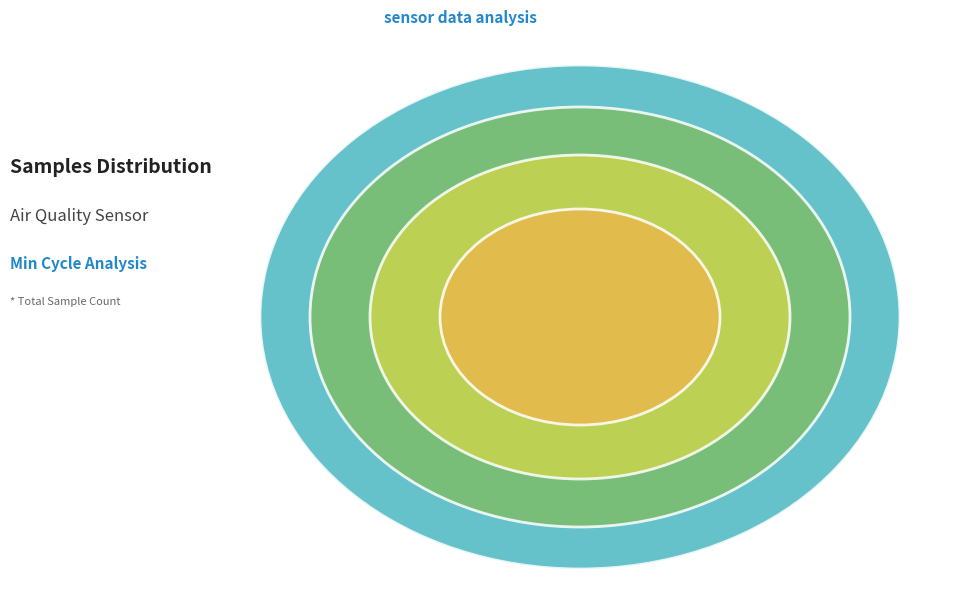

To the nearest percent, what is the average slice percentage?

8%